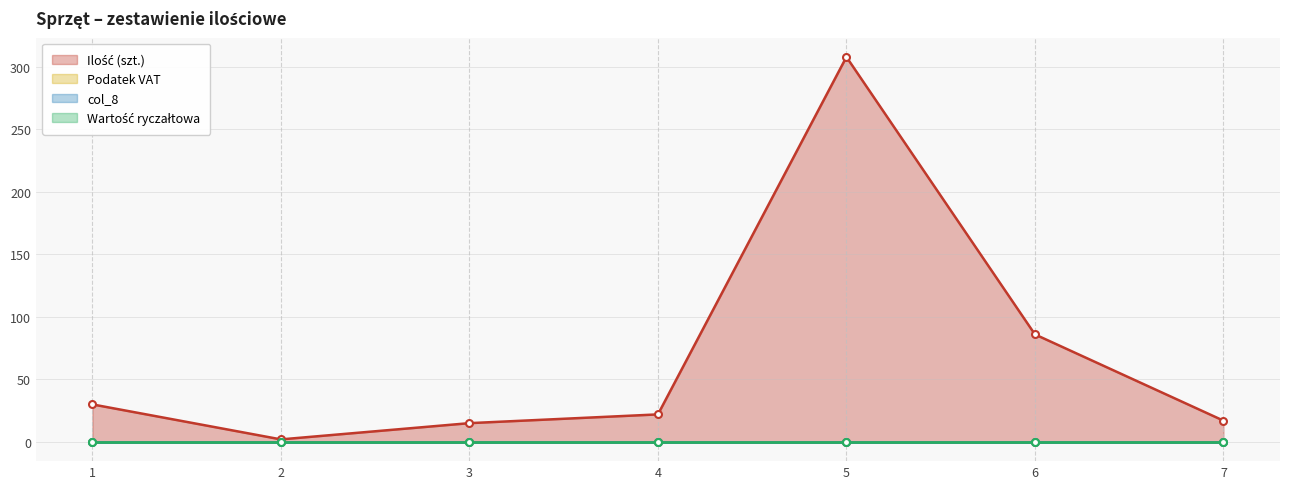

True or false: Wartość ryczałtowa and Ilość (szt.) cross at least once.

False